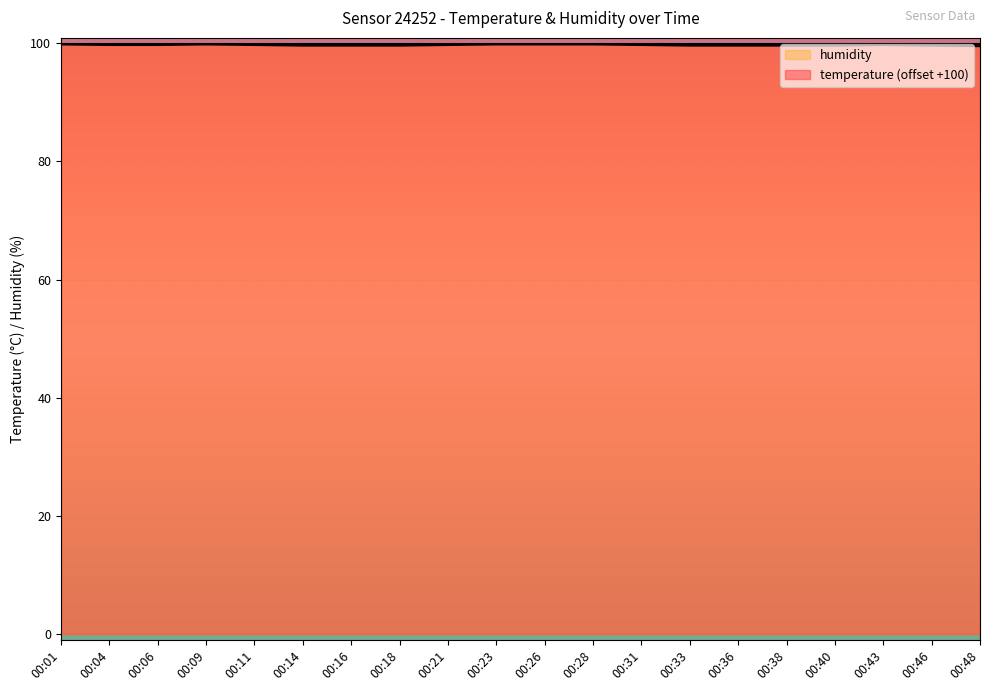

At which label is the value closest to 99?

00:48